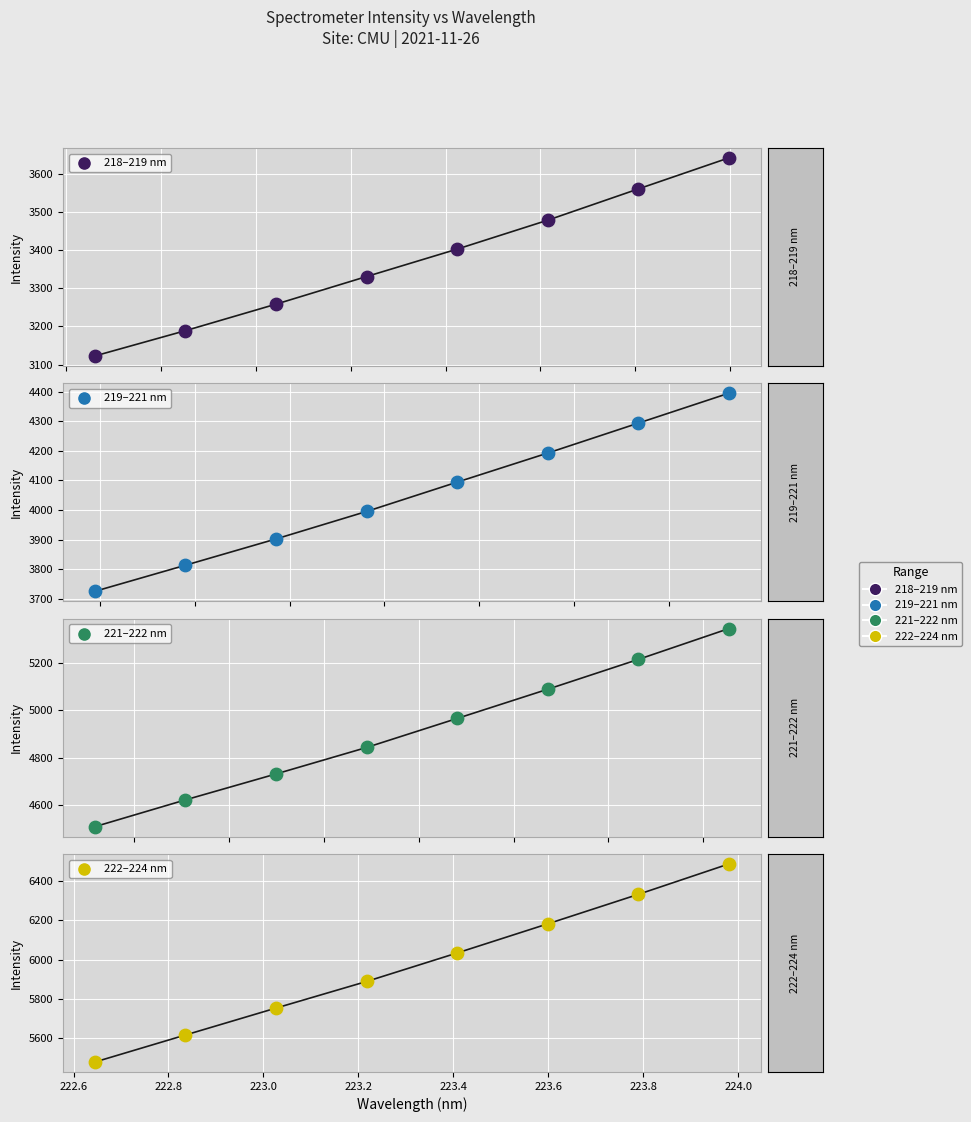

Which series contains the lowest Y value?

218–219 nm